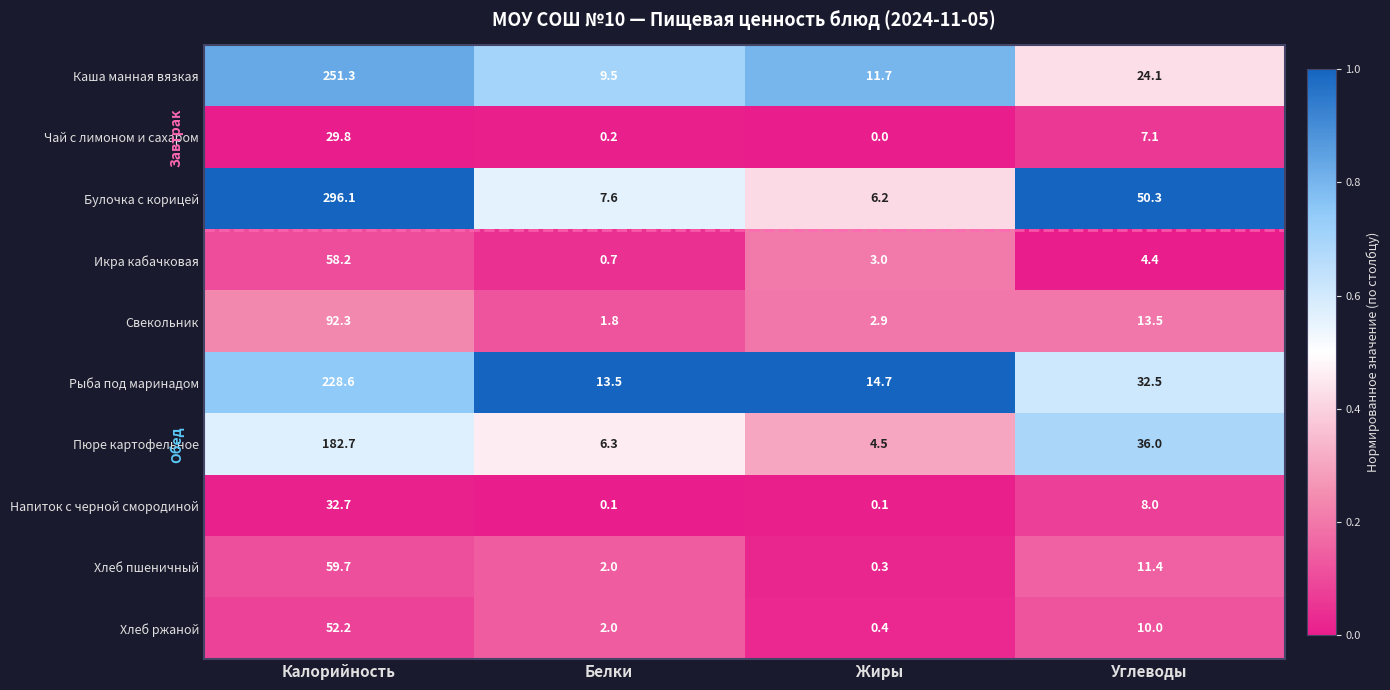

What is the average value of the Свекольник series?

27.6